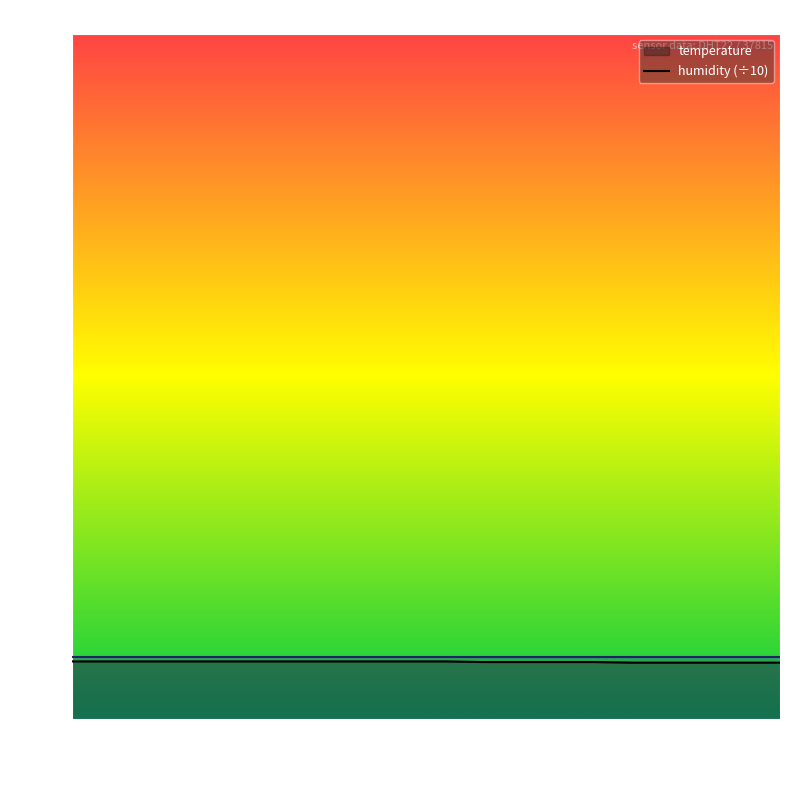

Reading right to left, list all the values displayed in this chart.

9.1	9.1	9.1	9.1	9.1	9.2	9.2	9.2	9.2	9.3	9.3	9.3	9.3	9.3	9.3	9.3	9.3	9.3	9.3	9.3